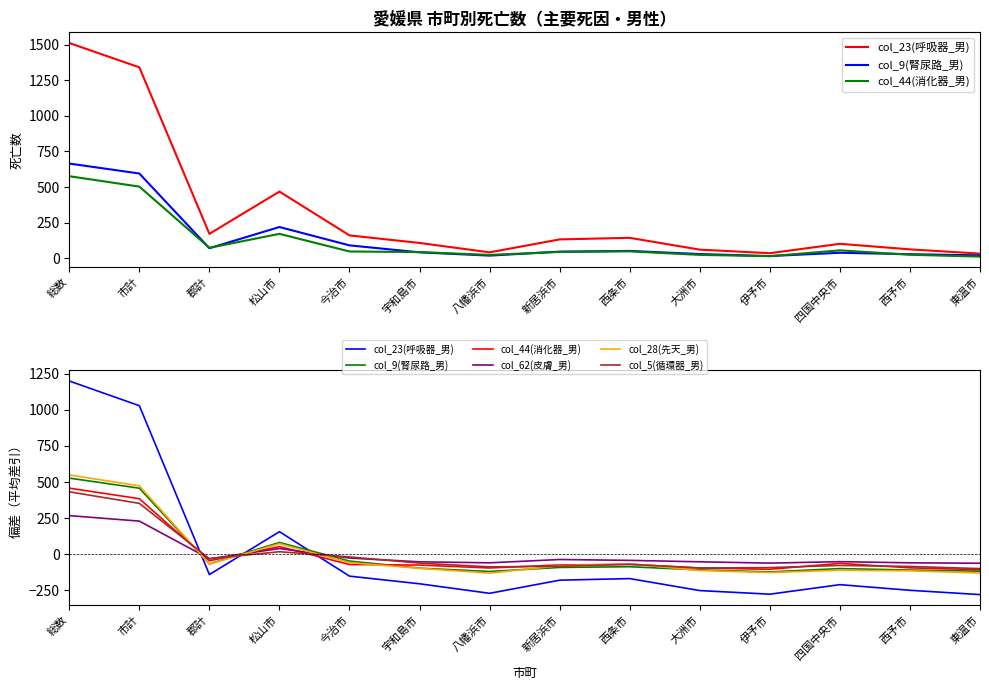

What are all the series names shown in the legend?

col_23(呼吸器_男), col_9(腎尿路_男), col_44(消化器_男), col_62(皮膚_男), col_28(先天_男), col_5(循環器_男)